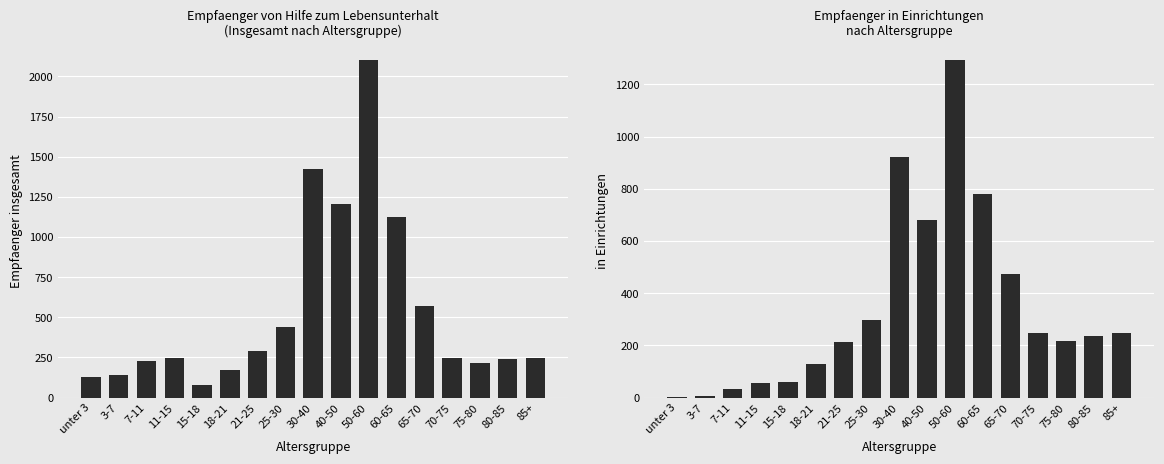

What is the value of the Empfaenger insgesamt bar at the 3rd from the left?

230